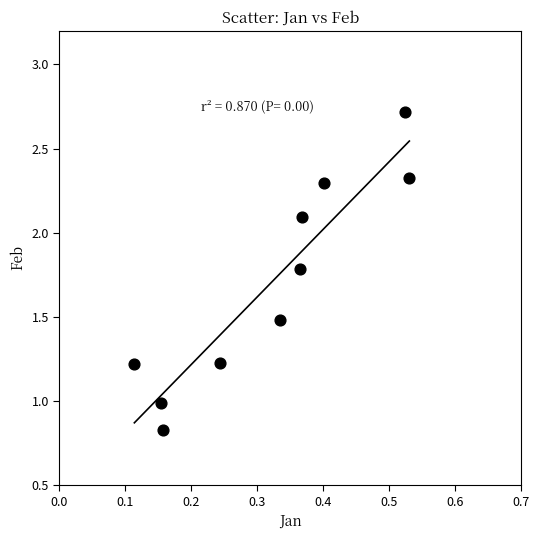

What is the range of X values (max minus min)?

0.4